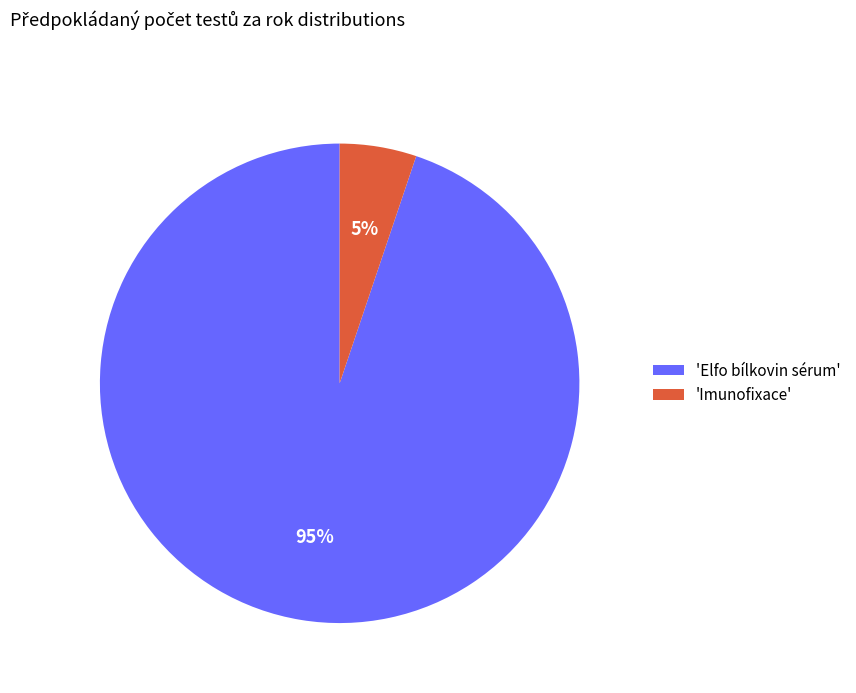

Which slice is the largest?

'Elfo bílkovin sérum'